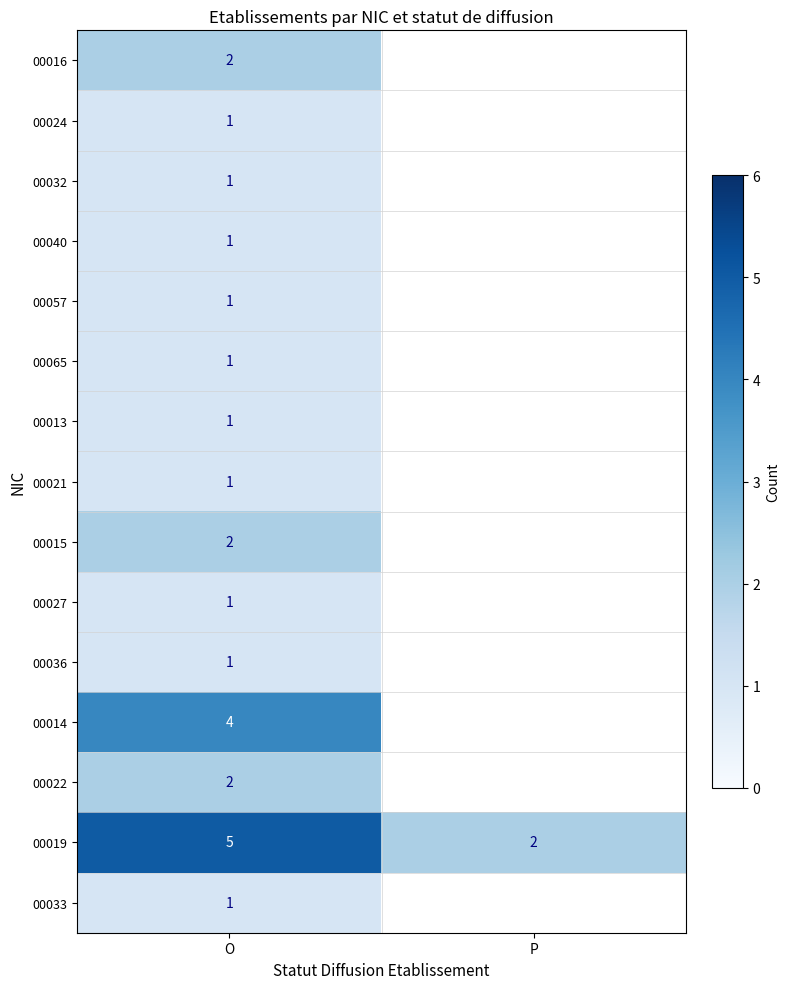

The 00040 series shows 2 at O. True or false?

False